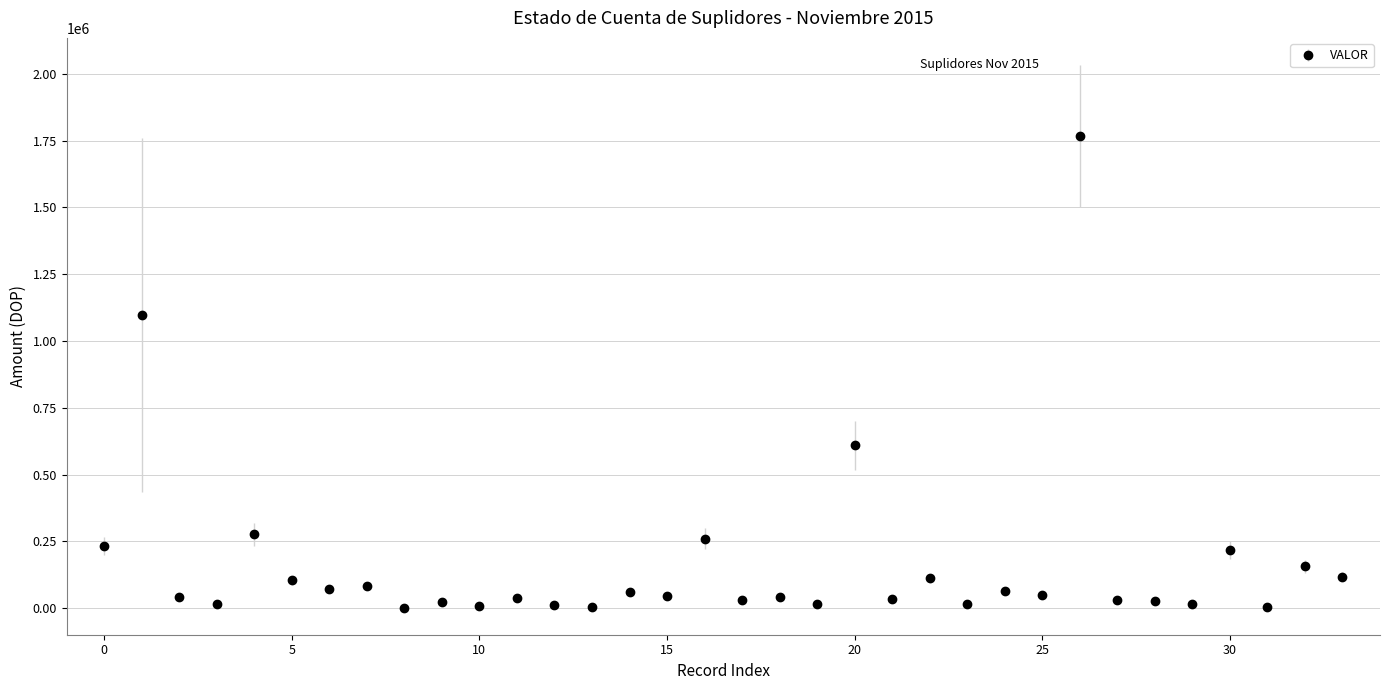

What is the difference between the maximum and minimum values?

1765511.1